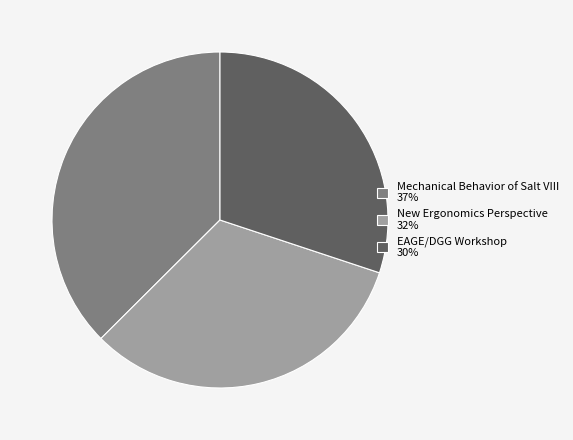

Combined, do Mechanical Behavior of Salt VIII and EAGE/DGG Workshop account for over 50%?

Yes